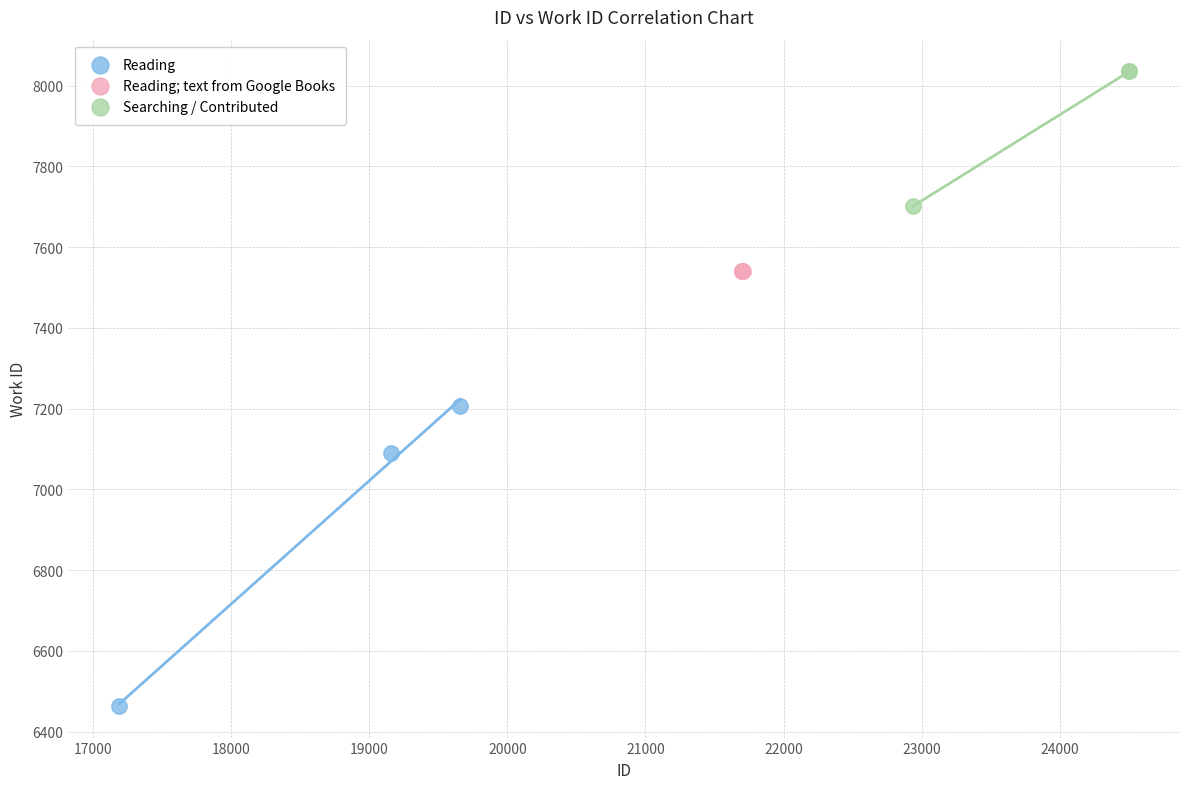

Which series reaches the minimum Y coordinate?

Reading